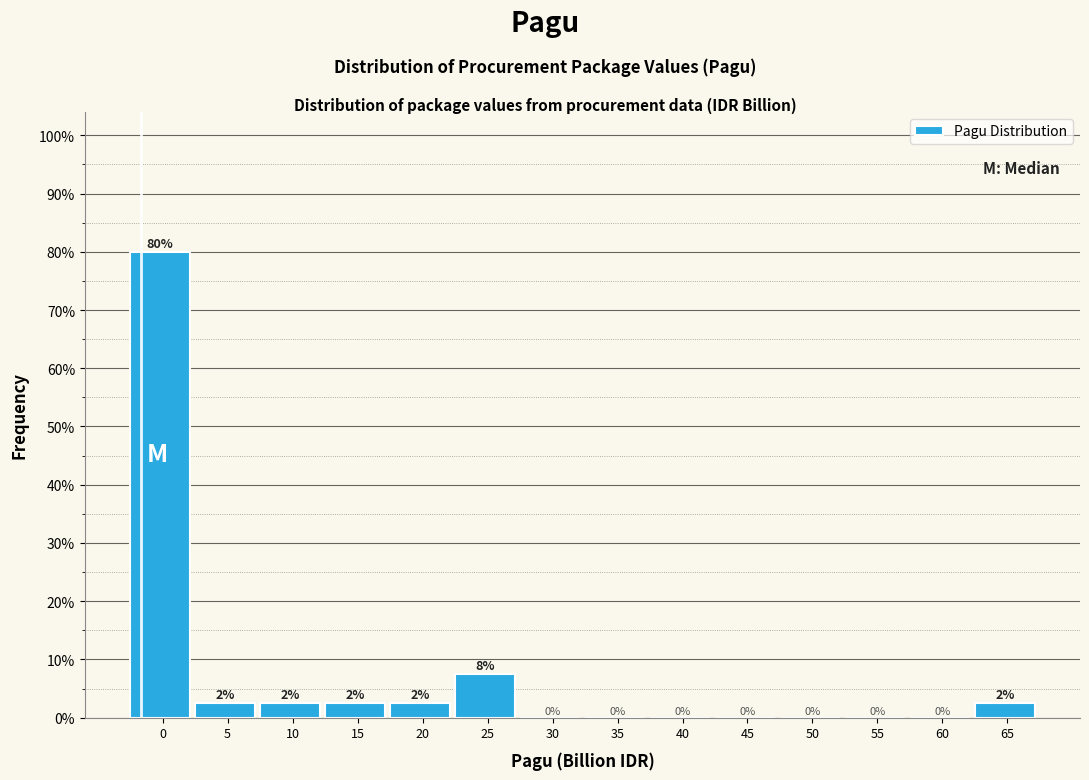

Approximately how many times larger is the value at 5 compared to 65?

1.0